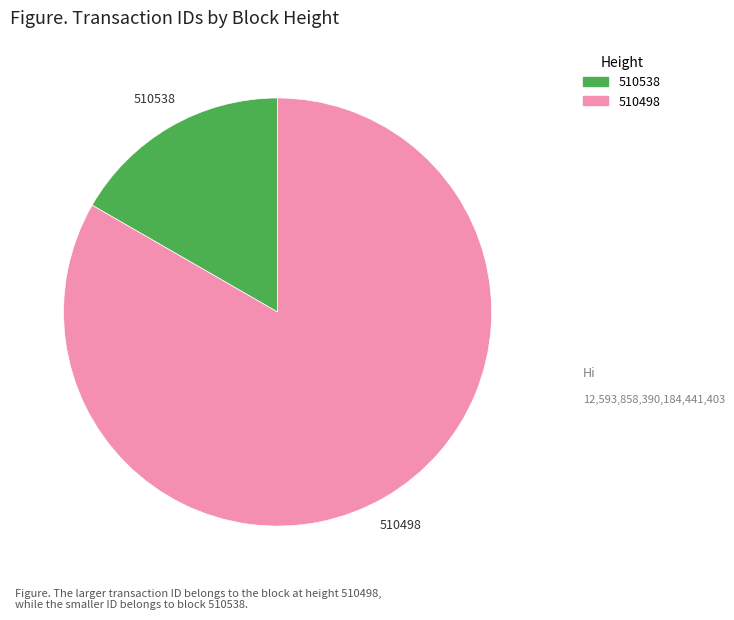

Is it true that 510498 is 83% of the pie?

True